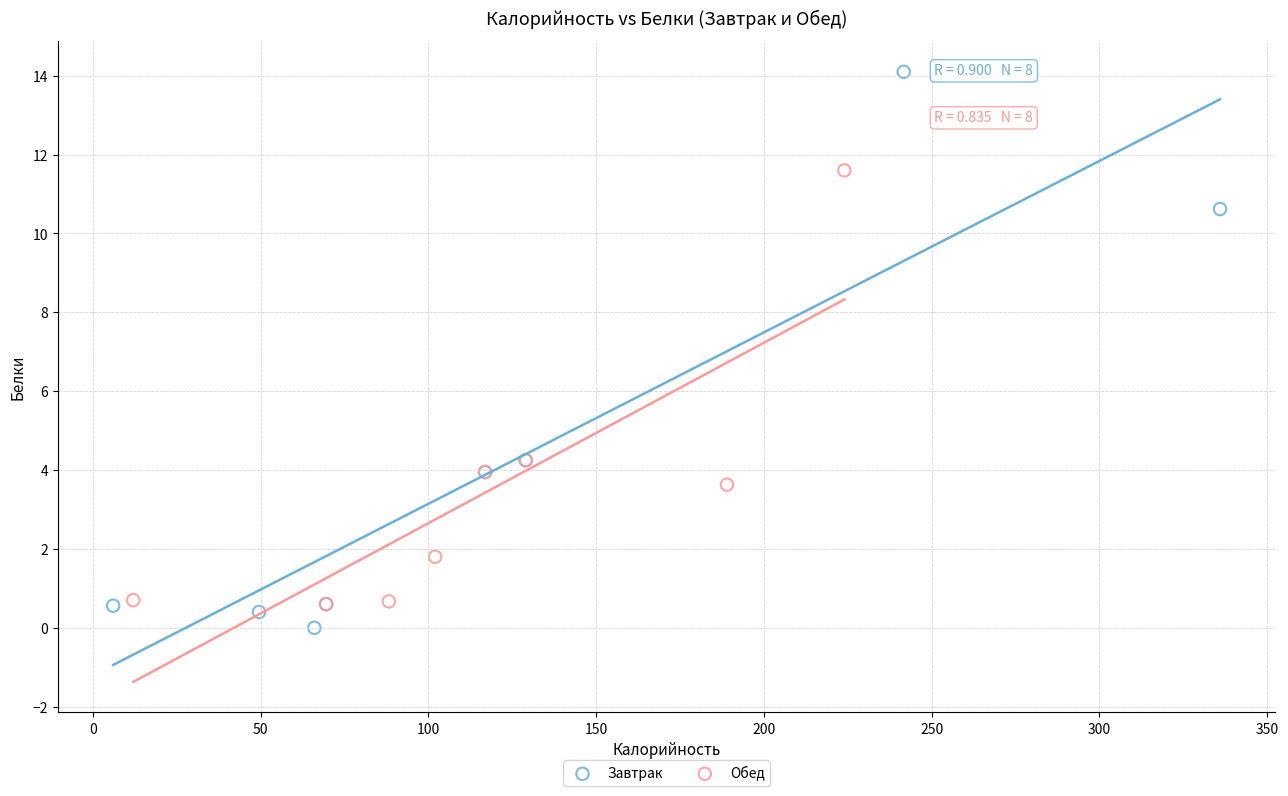

Which series reaches the maximum Y coordinate?

Завтрак